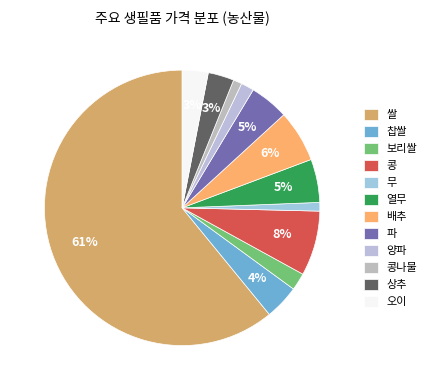

Which slice represents more than half of the pie?

쌀